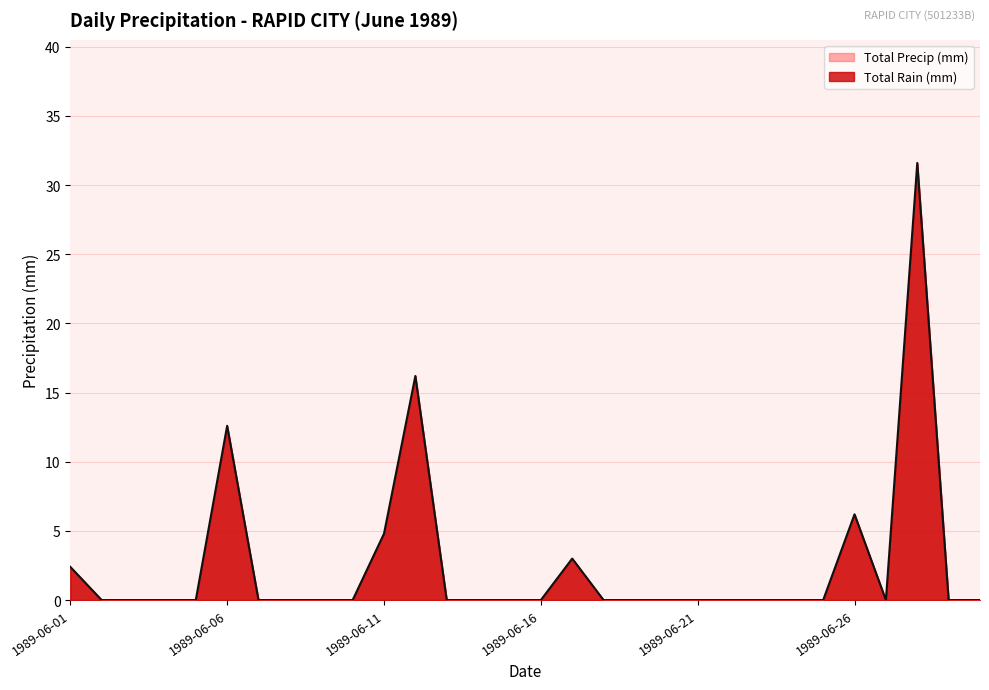

Reading right to left, what are all the values shown in this chart?

1989-06-30=0.0	1989-06-29=0.0	1989-06-28=31.6	1989-06-27=0.0	1989-06-26=6.2	1989-06-25=0.0	1989-06-24=0.0	1989-06-23=0.0	1989-06-22=0.0	1989-06-21=0.0	1989-06-20=0.0	1989-06-19=0.0	1989-06-18=0.0	1989-06-17=3.0	1989-06-16=0.0	1989-06-15=0.0	1989-06-14=0.0	1989-06-13=0.0	1989-06-12=16.2	1989-06-11=4.8	1989-06-10=0.0	1989-06-09=0.0	1989-06-08=0.0	1989-06-07=0.0	1989-06-06=12.6	1989-06-05=0.0	1989-06-04=0.0	1989-06-03=0.0	1989-06-02=0.0	1989-06-01=2.4